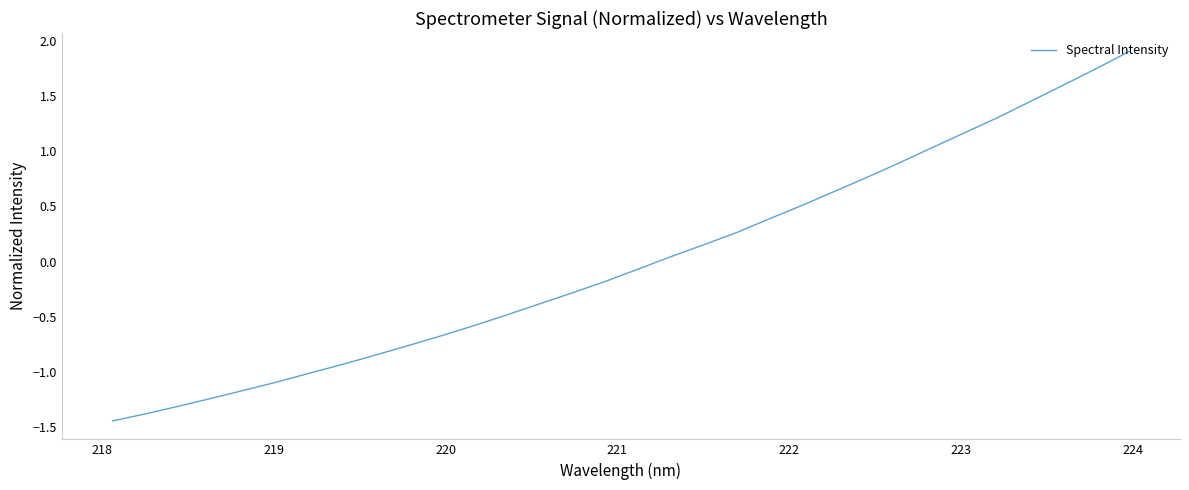

What is the difference between the maximum and minimum values?

3.3